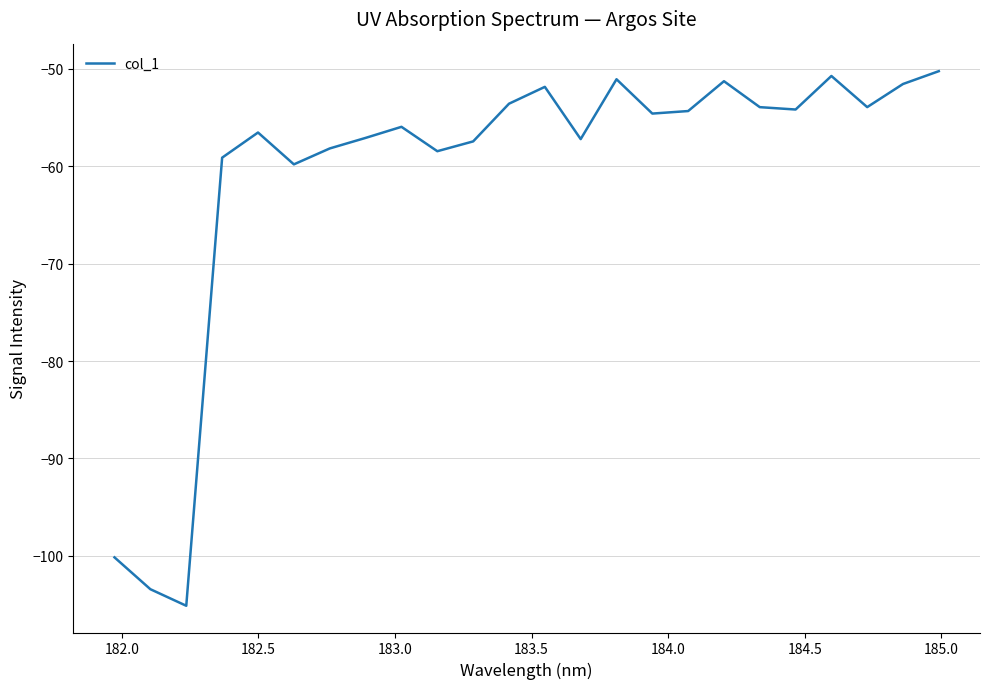

What is the difference between the maximum and minimum values?

54.9